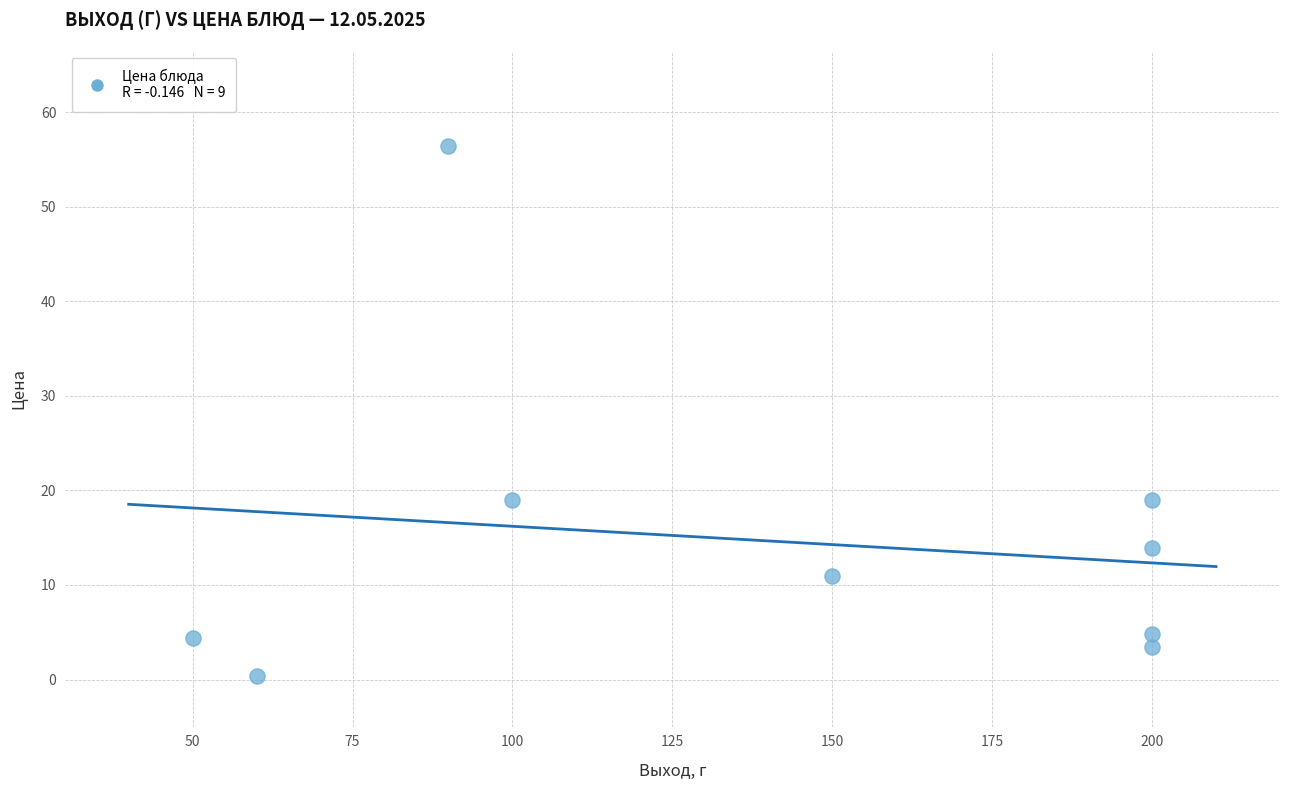

What is the average Y value?

14.7